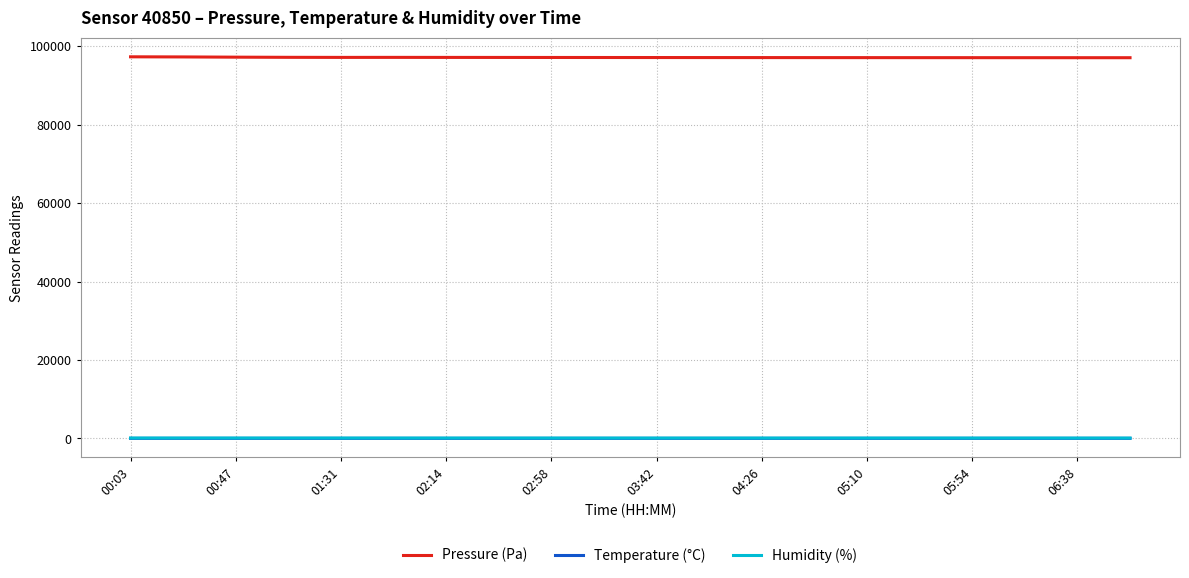

What are all the series names shown in the legend?

Pressure (Pa), Temperature (°C), Humidity (%)